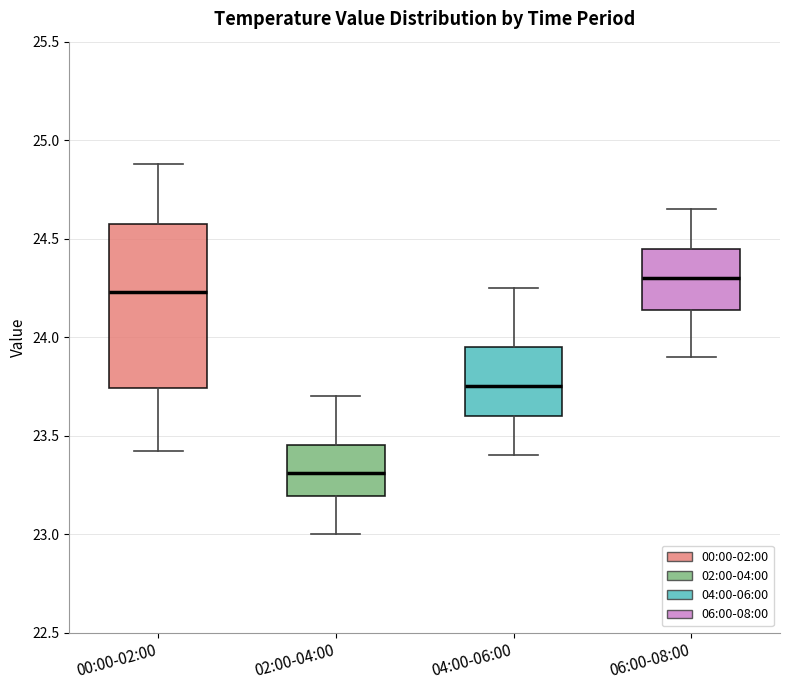

Which box's median line is the highest?

06:00-08:00